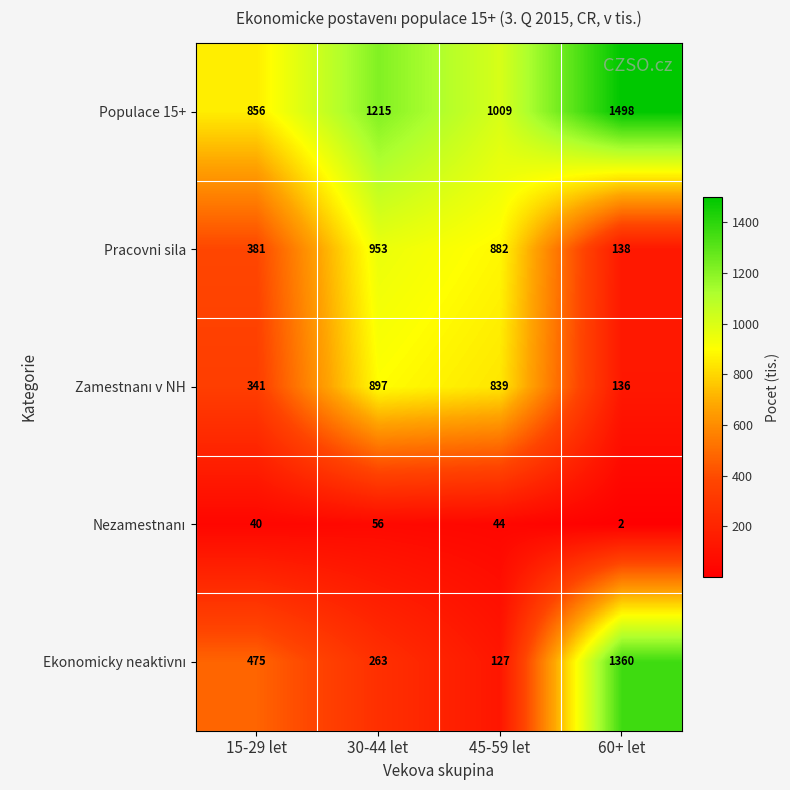

What is the difference between the highest and lowest values at 15-29 let?

816